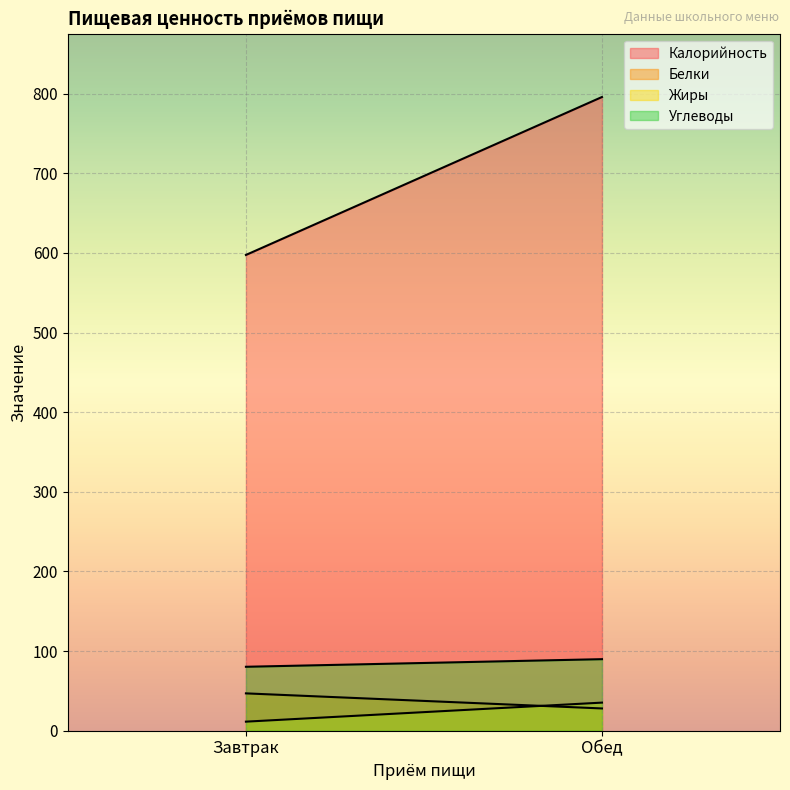

What is the difference between the Углеводы values at Обед and Завтрак?

9.5